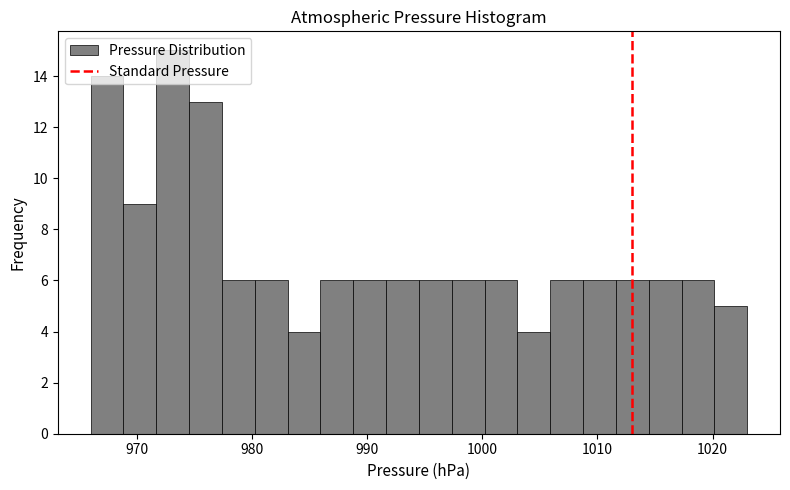

Around what value on the x-axis is the tallest bar? Give the approximate position of its centre, as read against the axis.

973